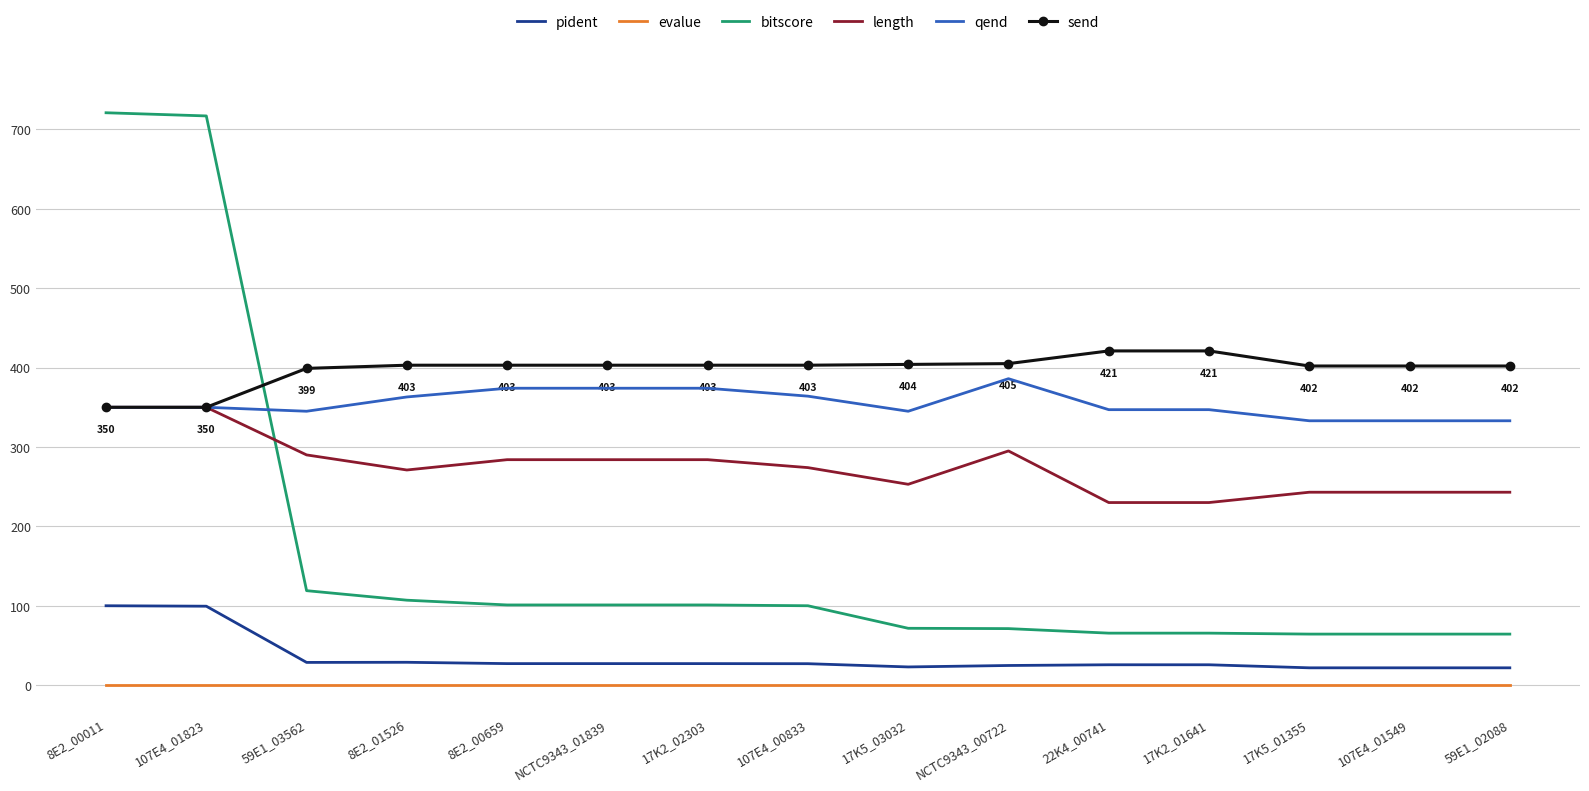

What position from the left is 107E4_01823?

2